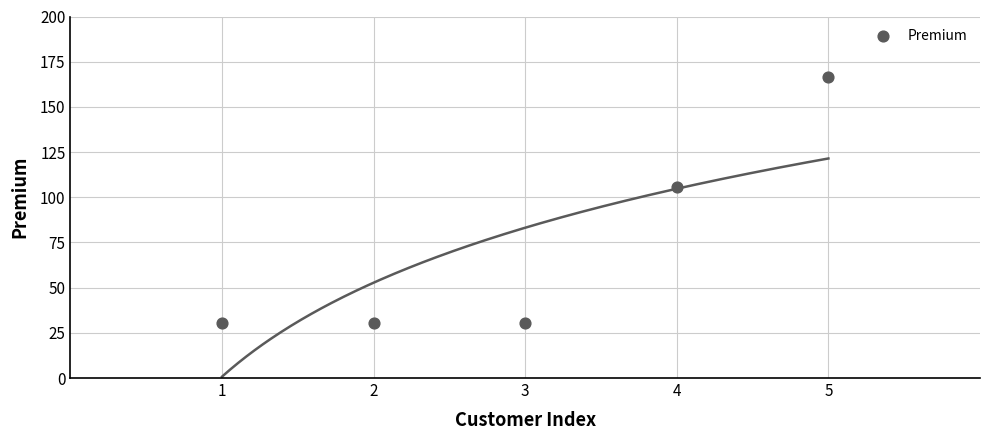

What is the average Y value?

72.6